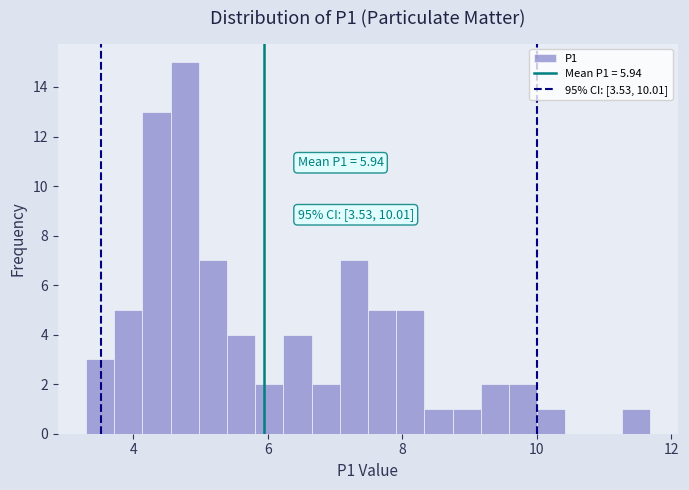

Read against the x-axis, roughly where is the centre of the tallest bar?

4.8